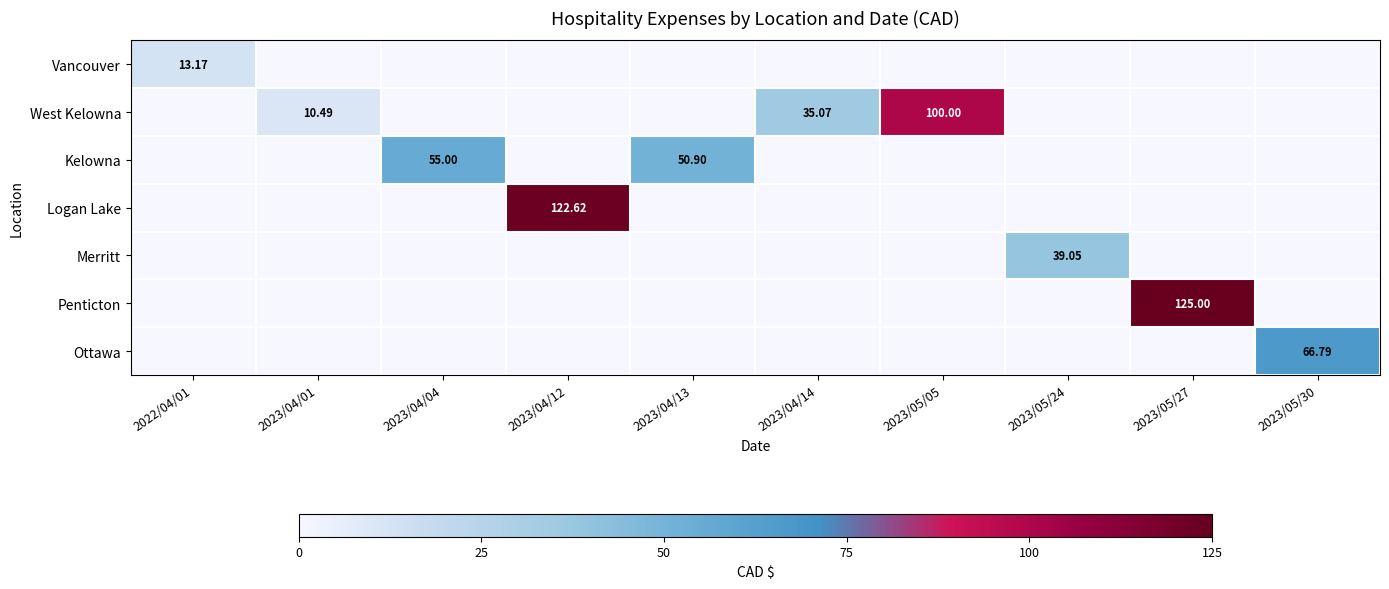

How many values in West Kelowna are above zero?

3